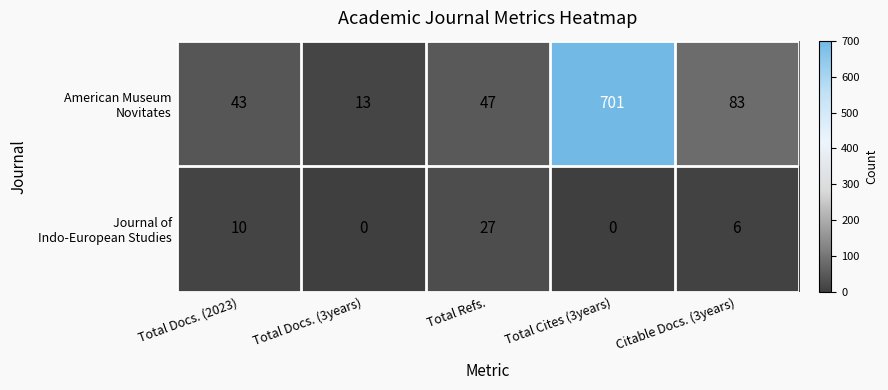

What is the difference between the highest and lowest values at Total Docs. (3years)?

13